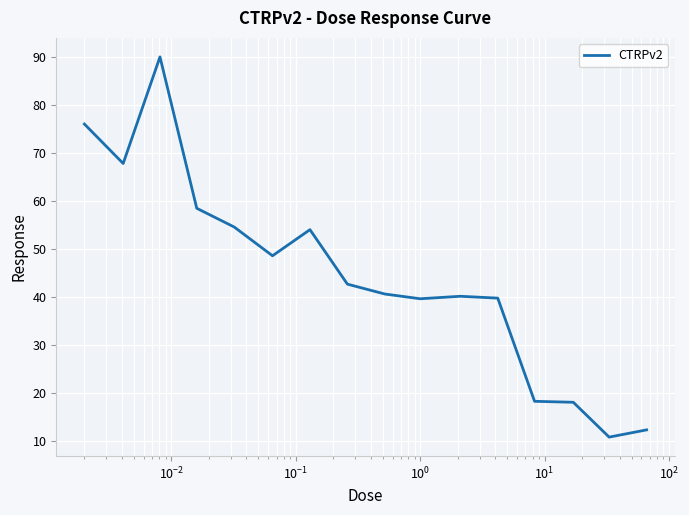

What is the difference between the maximum and minimum values?

79.3